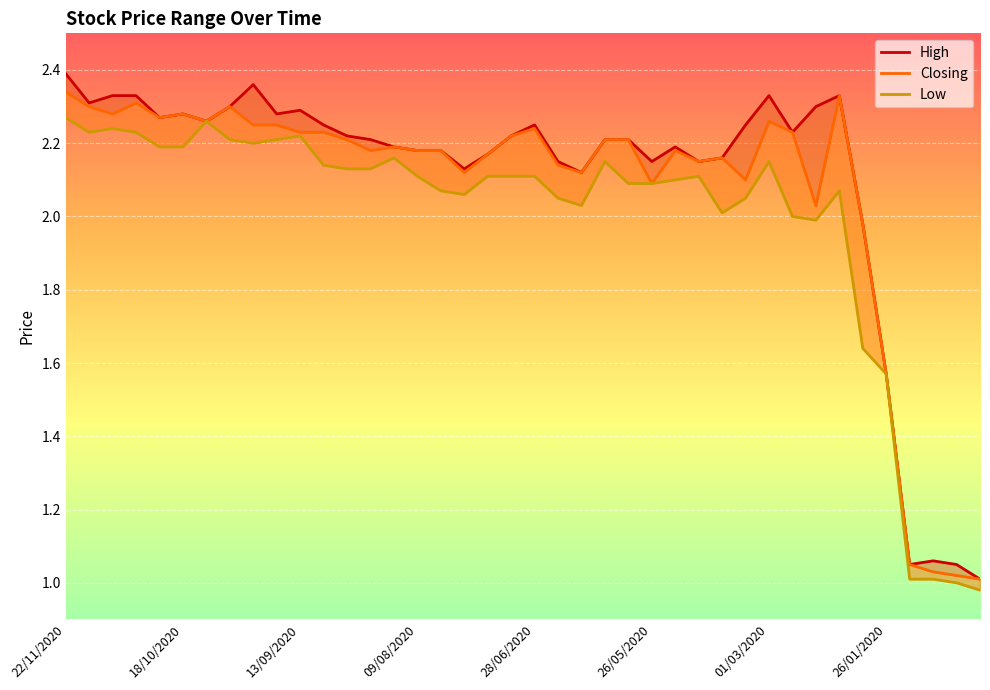

What is the average value of the Low series?

2.0